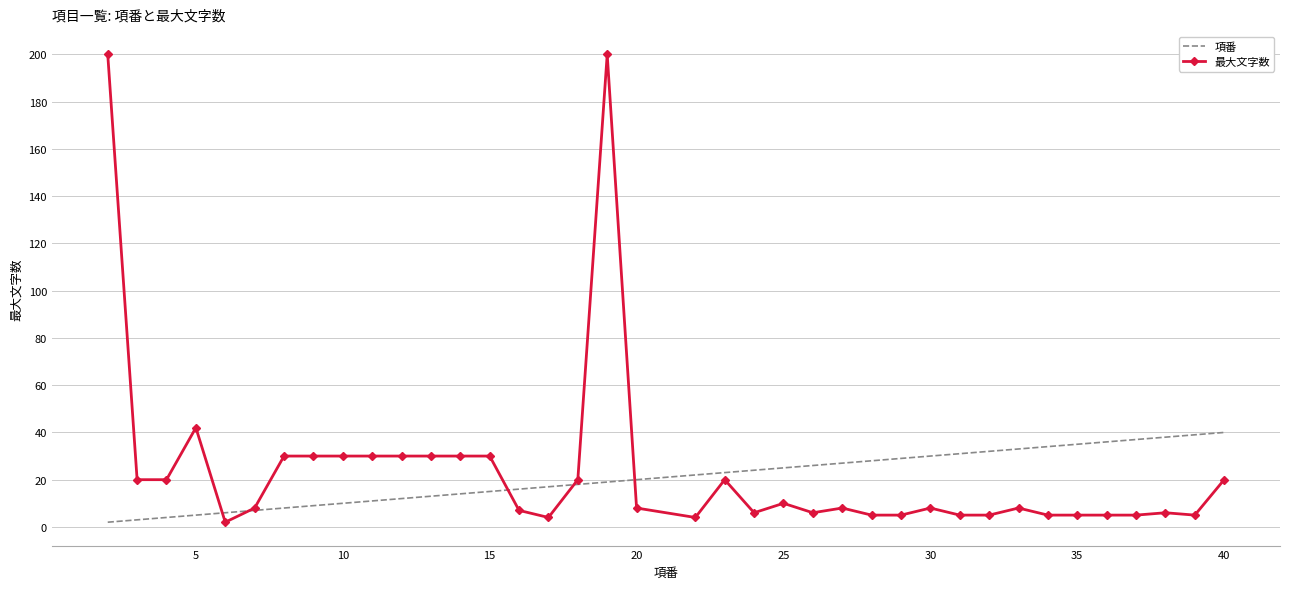

Which series has the widest spread of values?

最大文字数